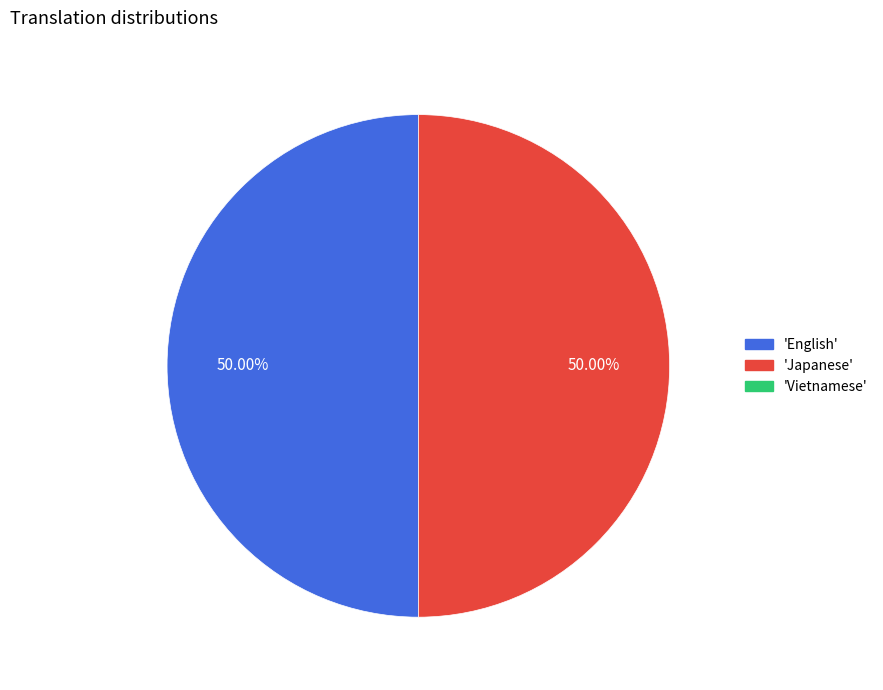

What is the smallest slice in the pie chart?

Vietnamese